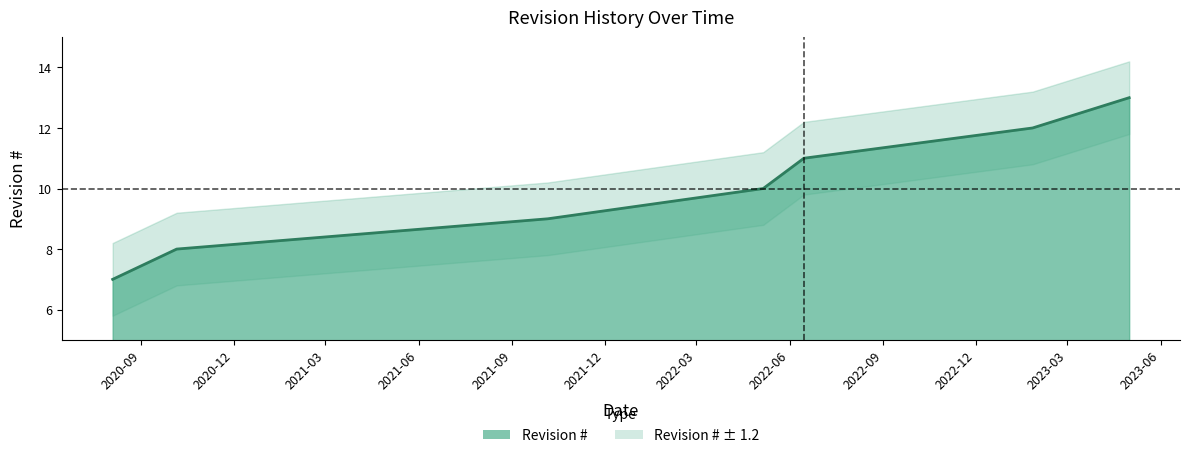

Is it true that the value at 2020-10-06 is 5?

False